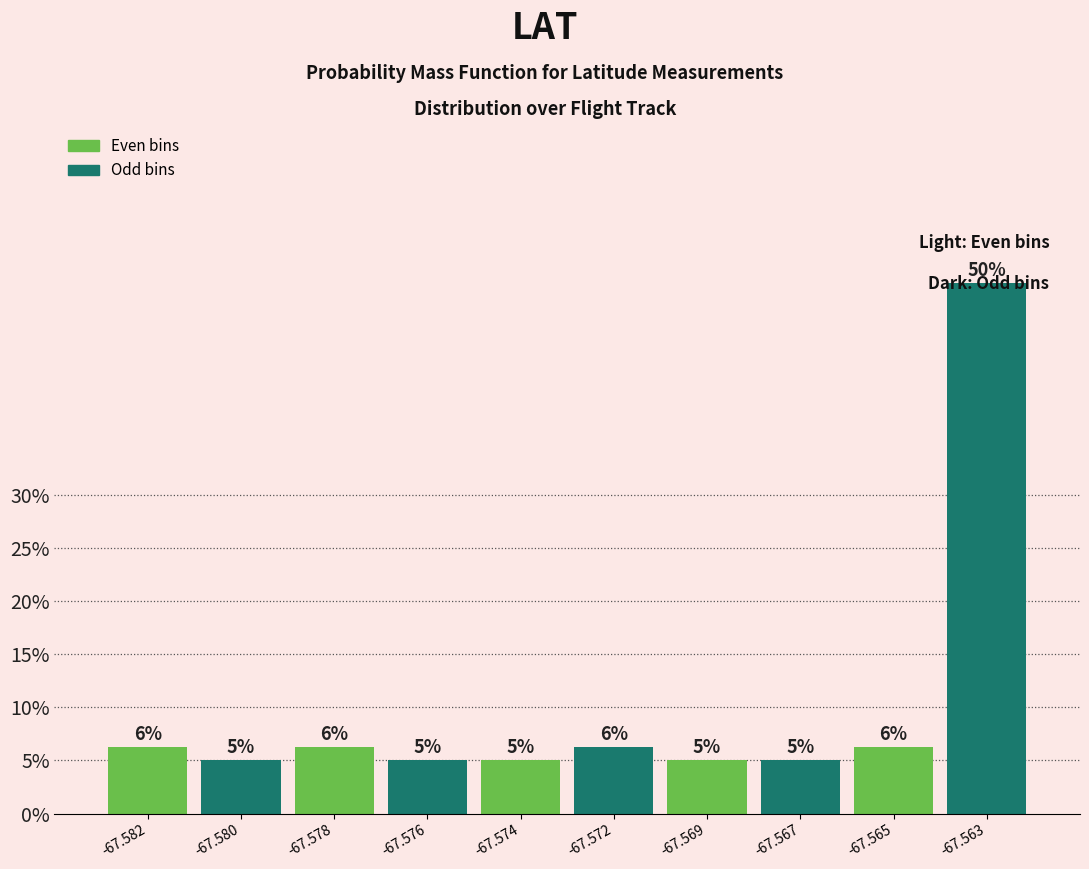

What is the ratio of the value at -67.582 to the value at -67.572?

1.0